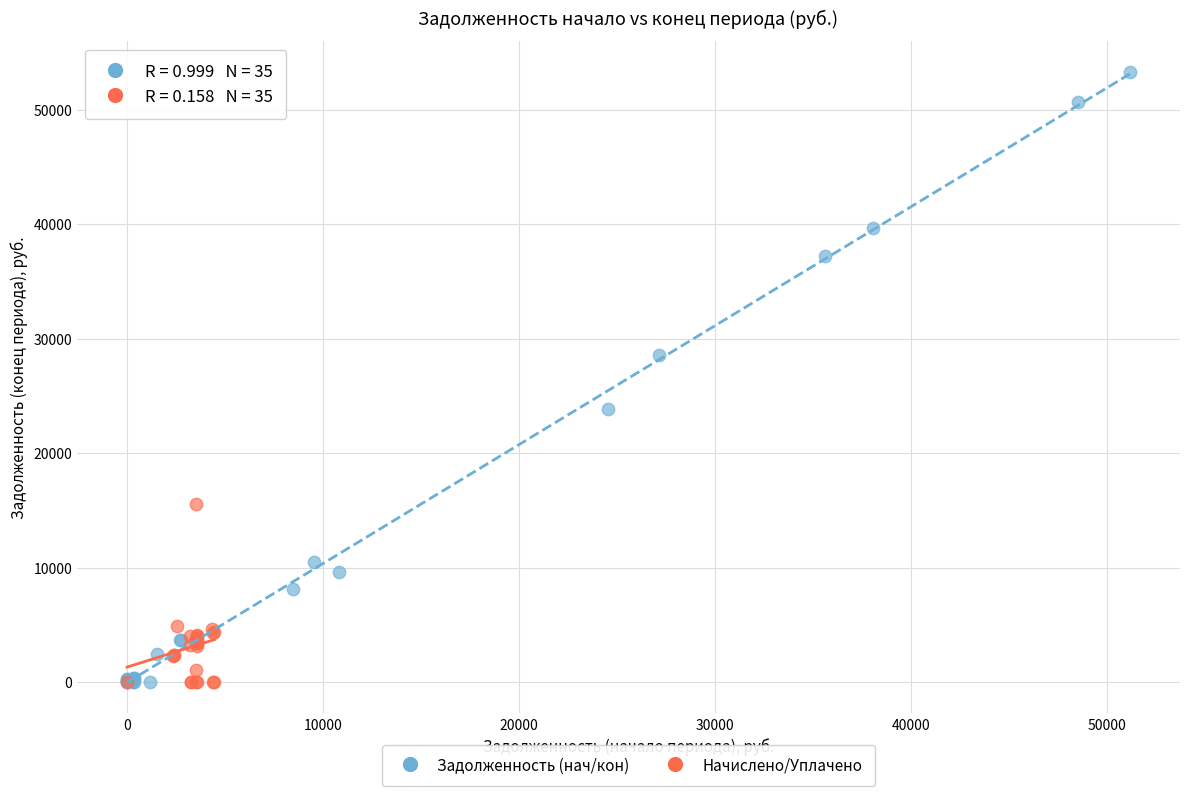

Which series contains the highest Y value?

Задолженность (нач/кон)